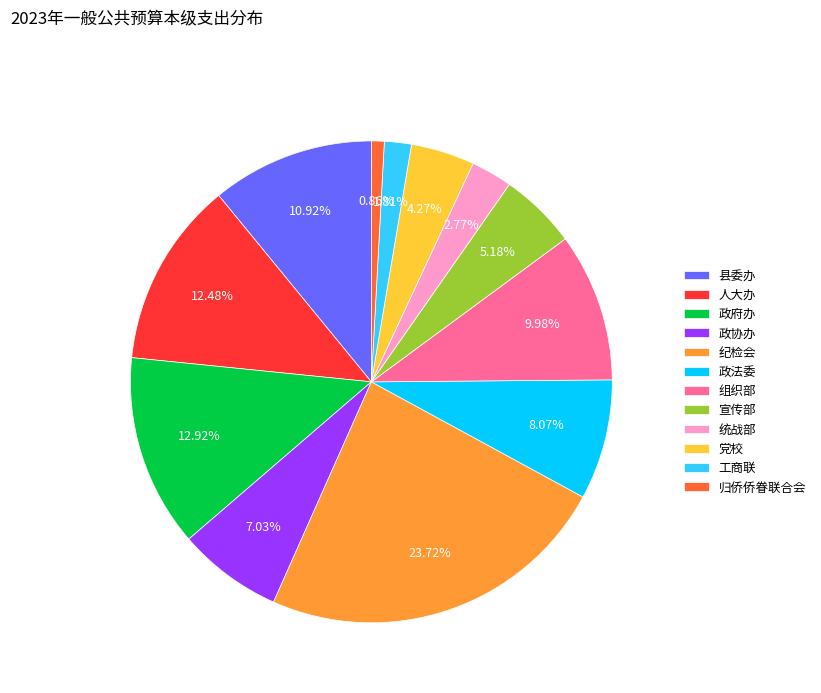

How many slices are in this pie chart?

12